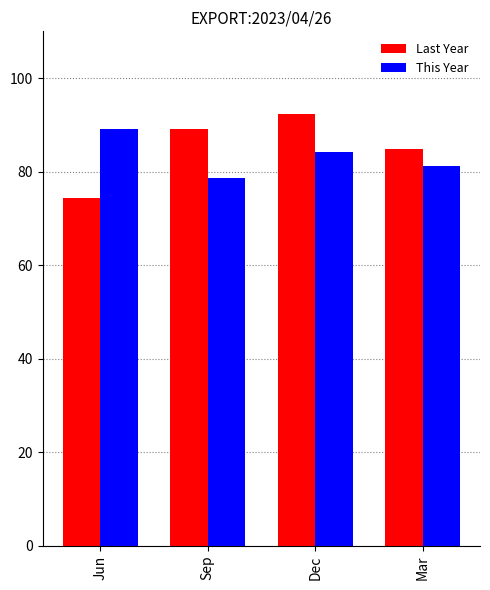

What position from the left is Sep?

2